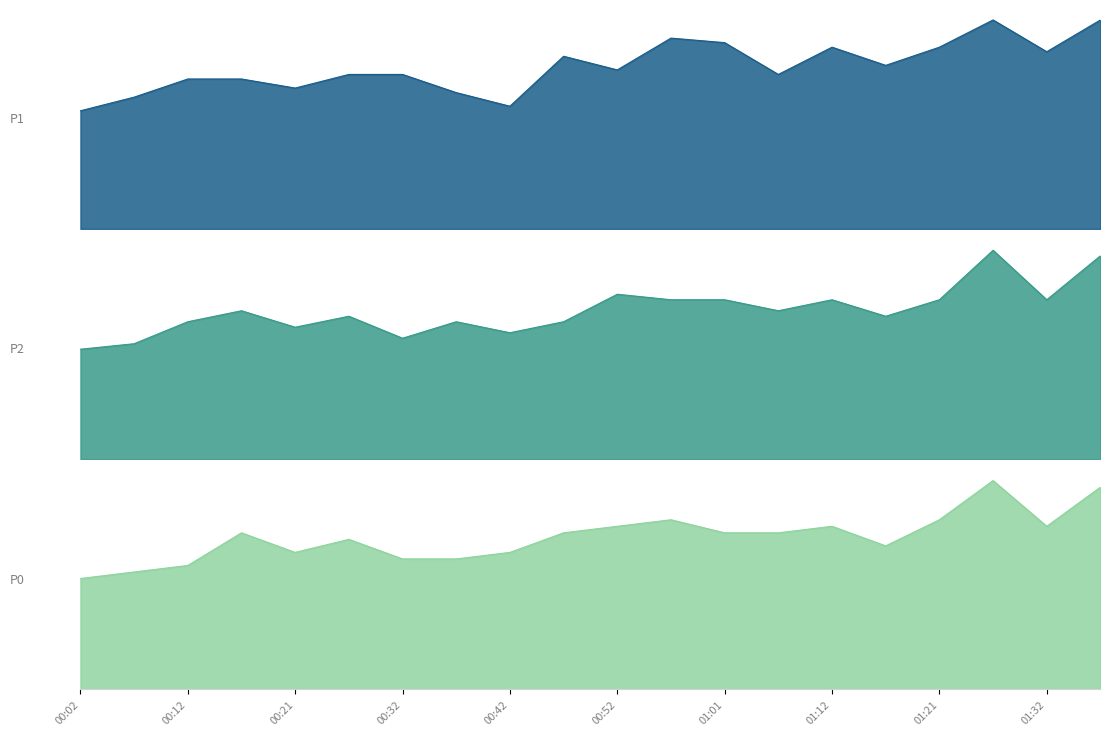

How many lines are shown in the chart?

3